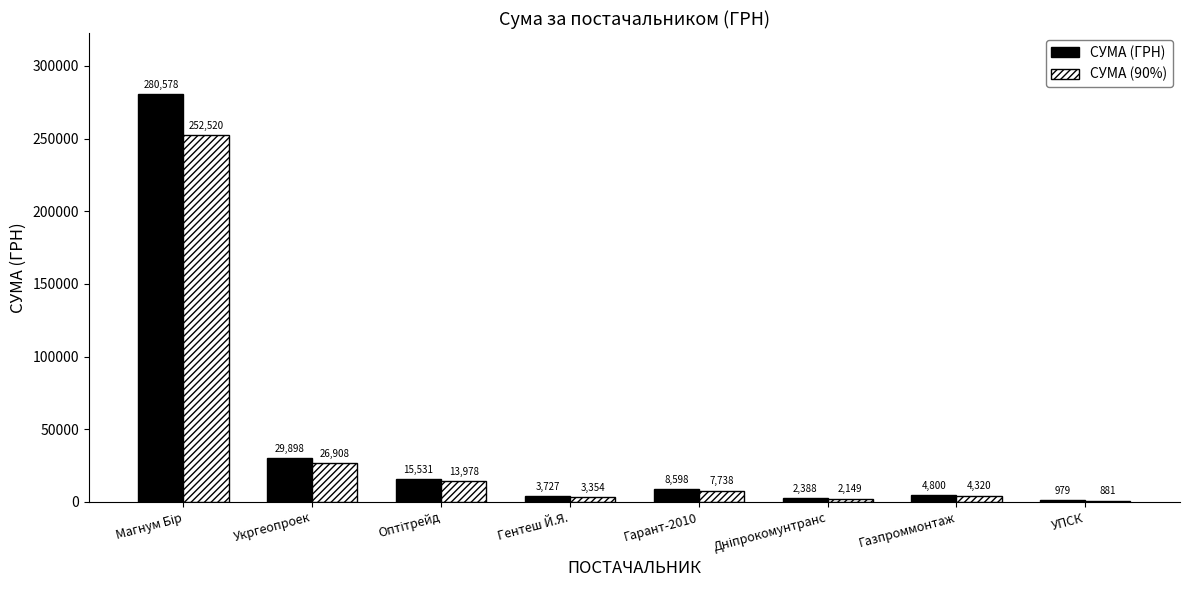

Is the value of СУМА (90%) at Гентеш Й.Я. greater than the value of СУМА (ГРН) at УПСК?

Yes